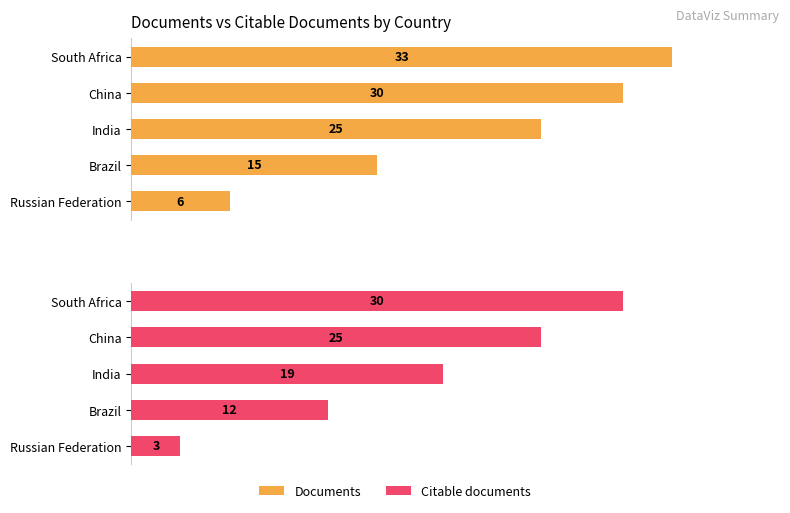

List the series in order of their overall mean, highest first.

Documents, Citable documents